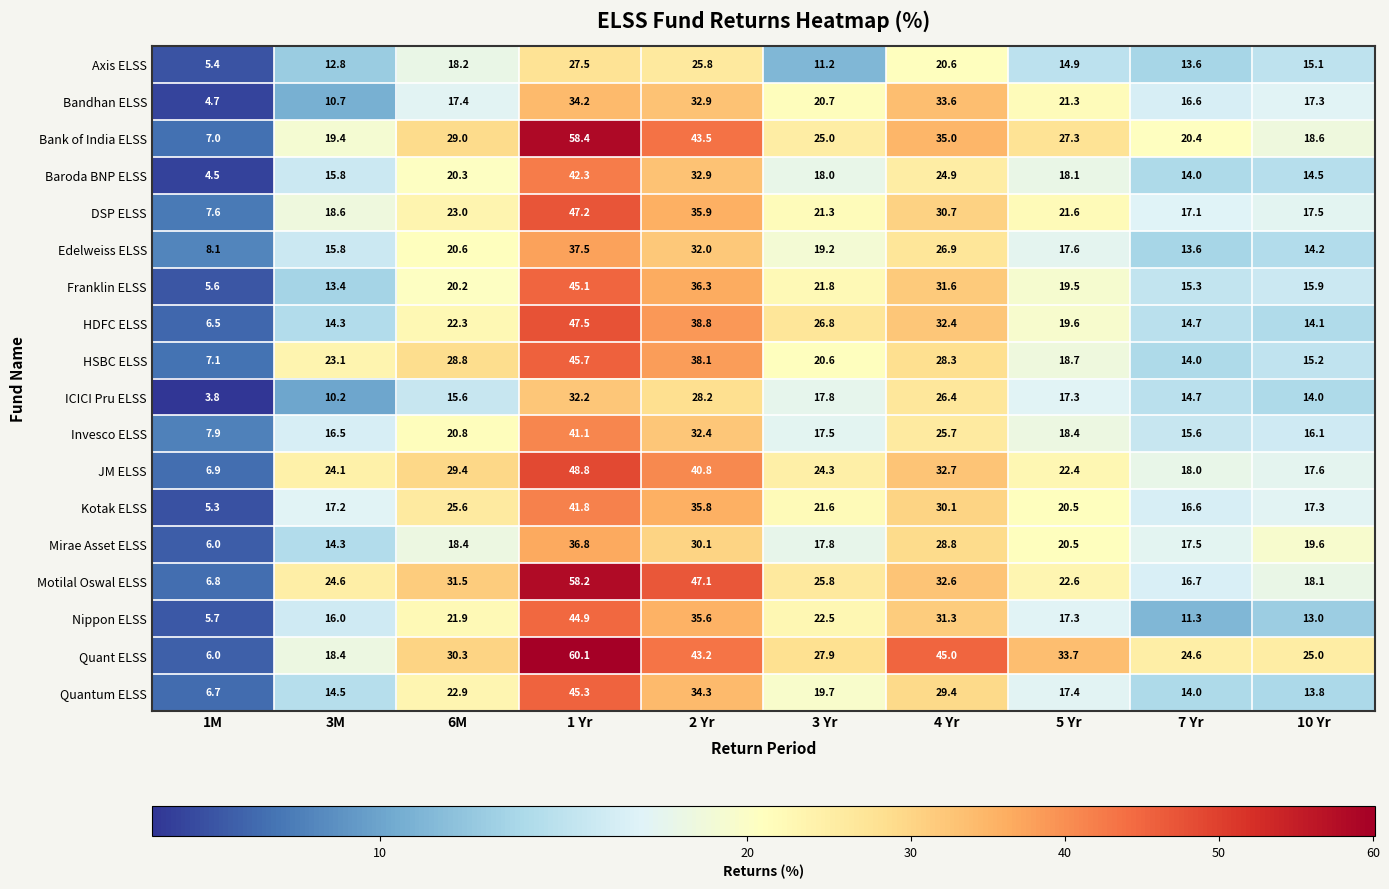

Rank the series by their maximum value, from lowest to highest.

Axis ELSS, ICICI Pru ELSS, Bandhan ELSS, Mirae Asset ELSS, Edelweiss ELSS, Invesco ELSS, Kotak ELSS, Baroda BNP ELSS, Nippon ELSS, Franklin ELSS, Quantum ELSS, HSBC ELSS, DSP ELSS, HDFC ELSS, JM ELSS, Motilal Oswal ELSS, Bank of India ELSS, Quant ELSS